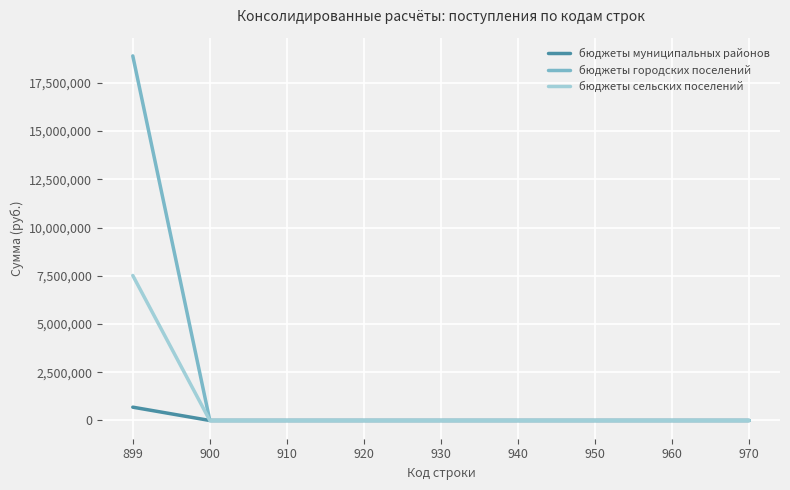

Reading left to right, what are all the values shown in this chart?

бюджеты муниципальных районов: 899=690243.9	900=0.0	910=0.0	920=0.0	930=0.0	940=0.0	950=0.0	960=0.0	970=0.0
бюджеты городских поселений: 899=18893478.0	900=0.0	910=0.0	920=0.0	930=0.0	940=0.0	950=0.0	960=0.0	970=0.0
бюджеты сельских поселений: 899=7514580.0	900=0.0	910=0.0	920=0.0	930=0.0	940=0.0	950=0.0	960=0.0	970=0.0